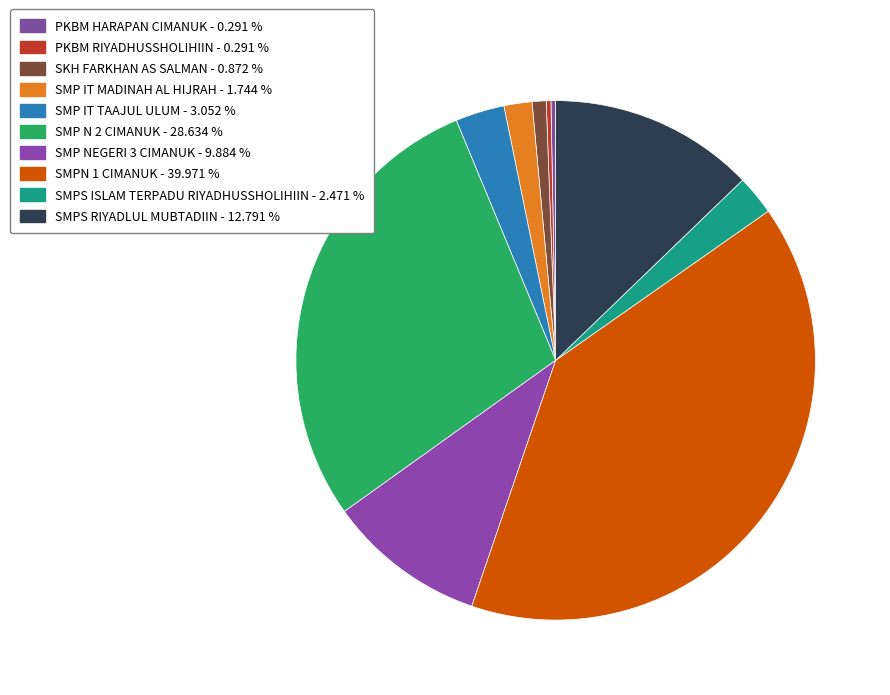

What is the ratio of the value at SMP NEGERI 3 CIMANUK to the value at SKH FARKHAN AS SALMAN?

11.3